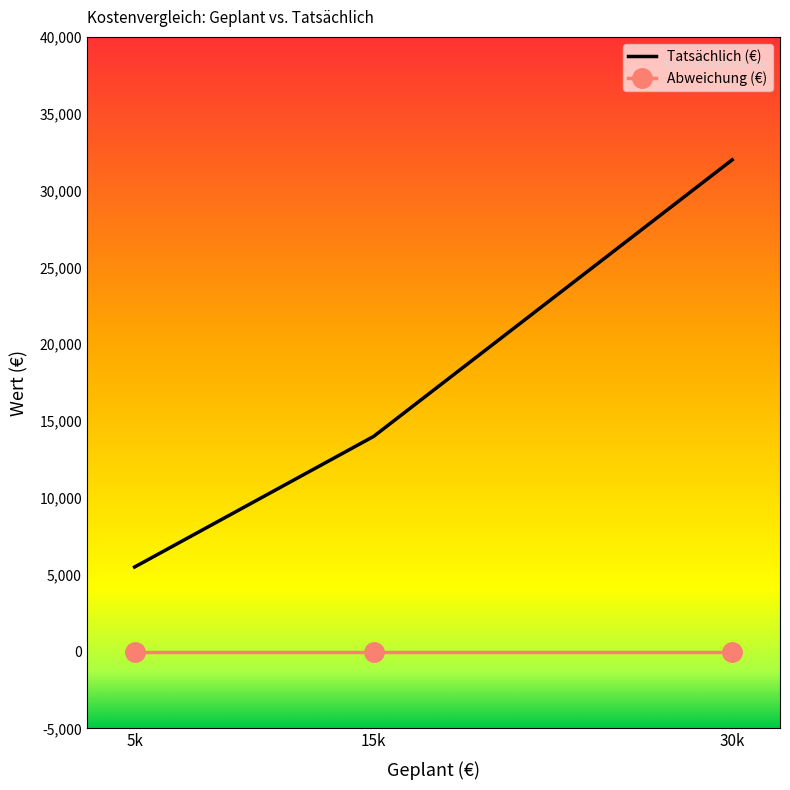

True or false: the data shows 18773 at 15k.

False